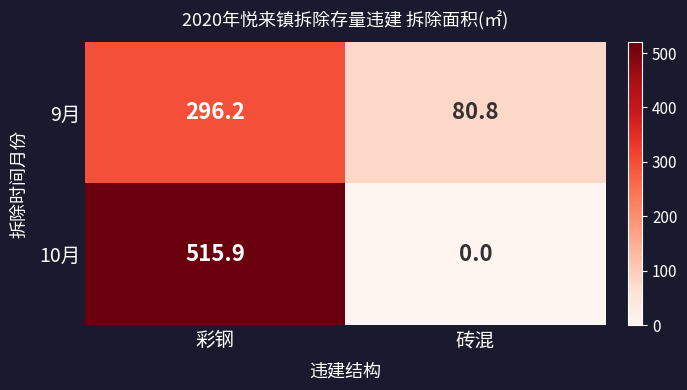

List the series in order of their overall mean, highest first.

10月, 9月